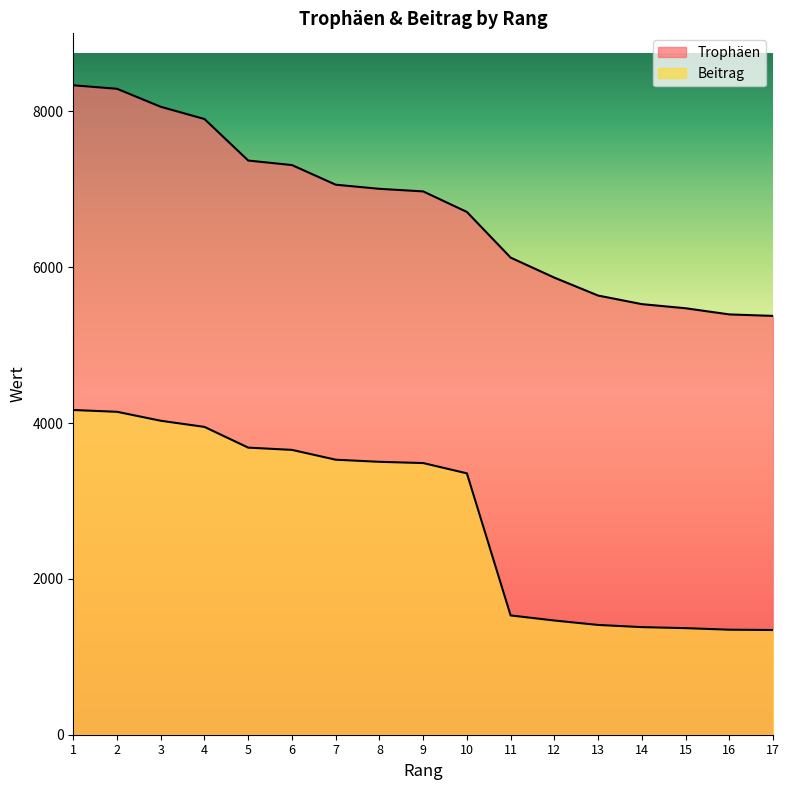

True or false: Beitrag and Trophäen cross at least once.

False